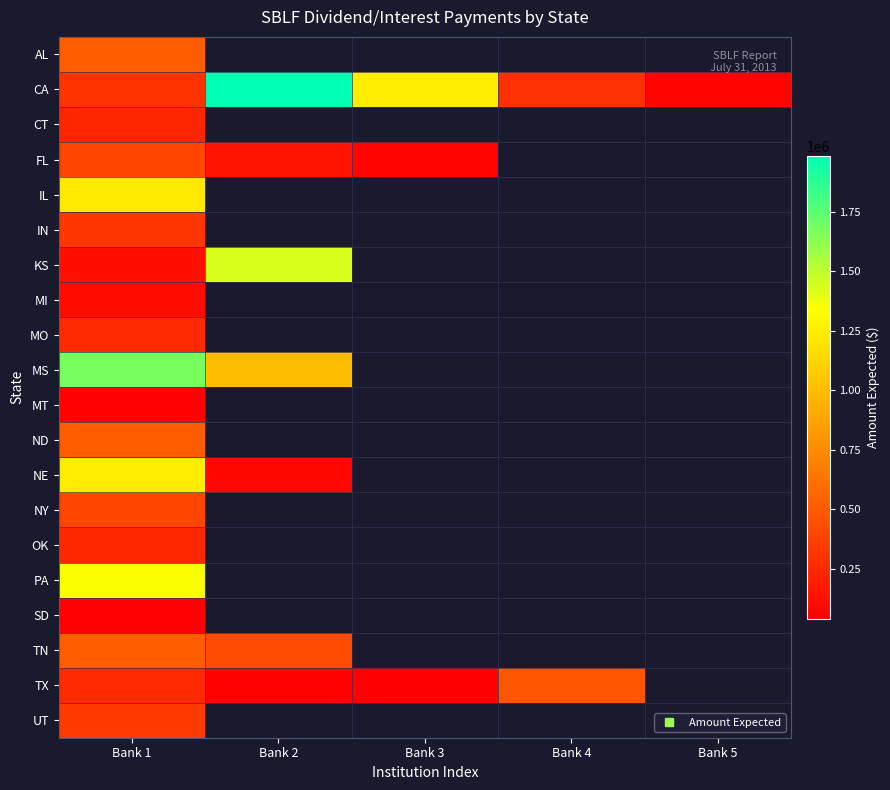

Which label corresponds to the largest value in the chart?

Bank 2